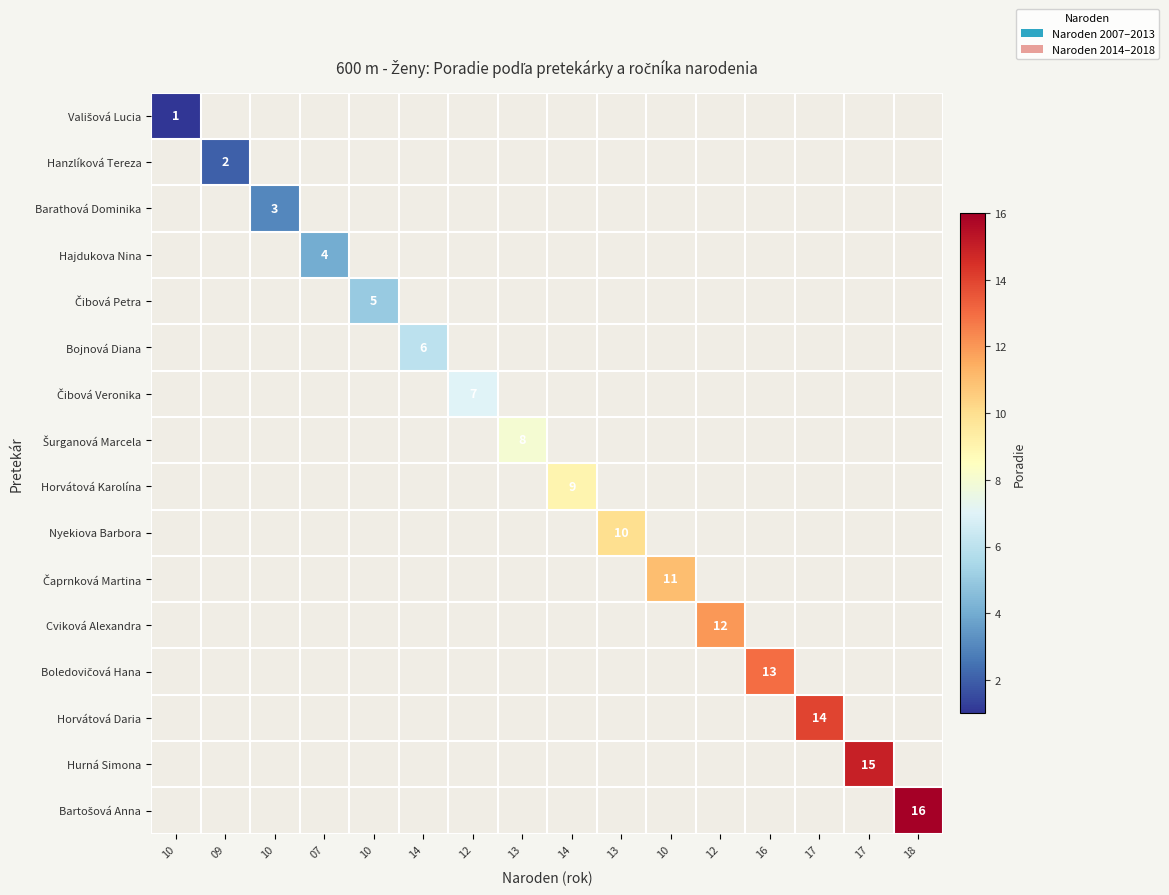

What is the maximum value shown in the chart?

16.0